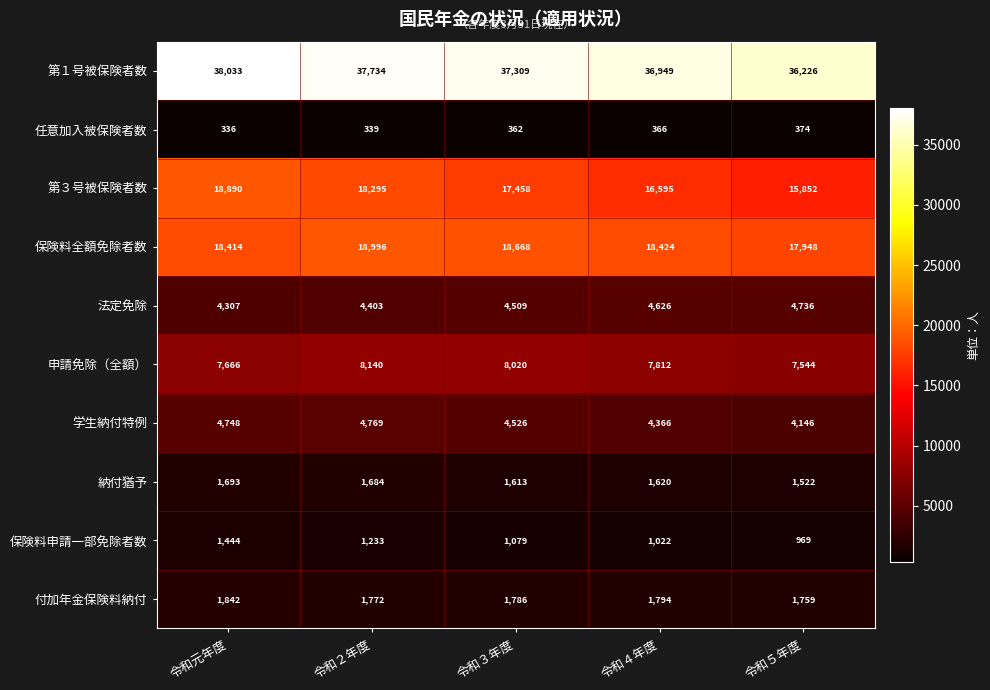

What is the minimum value shown in the chart?

336